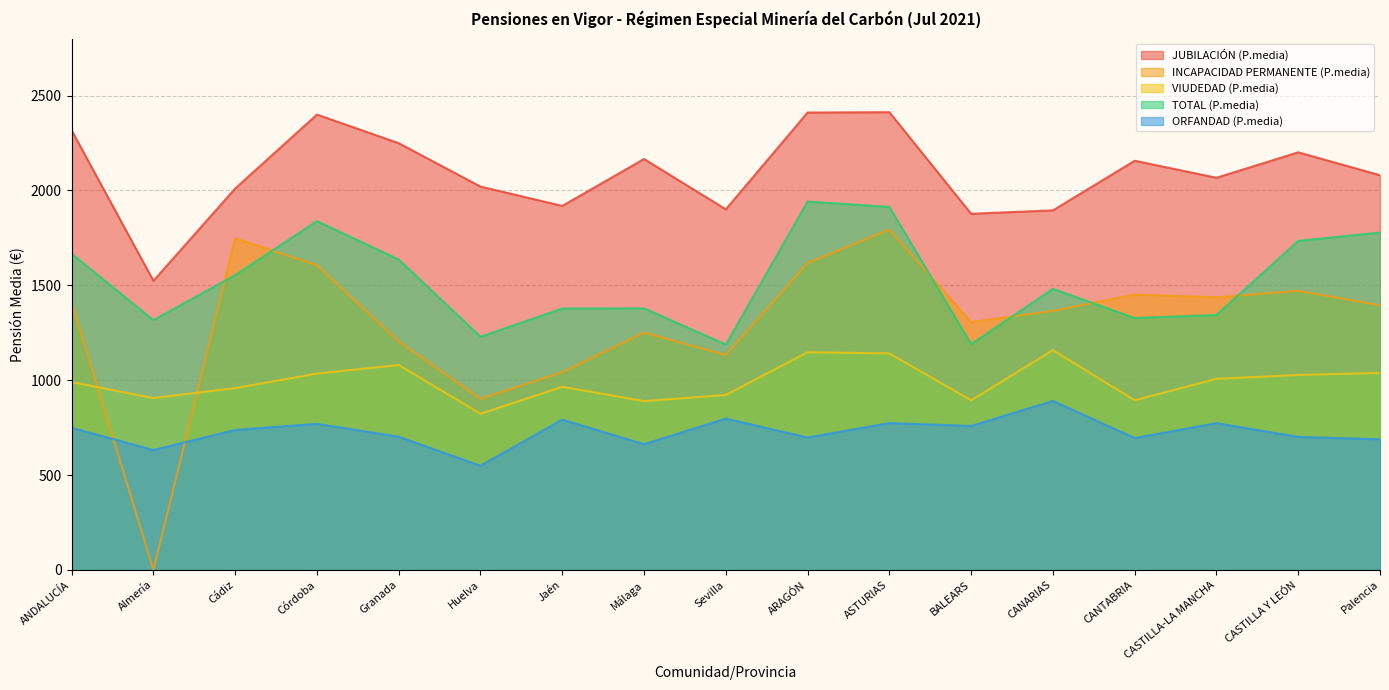

Where is the first local maximum for VIUDEDAD (P.media)?

Granada